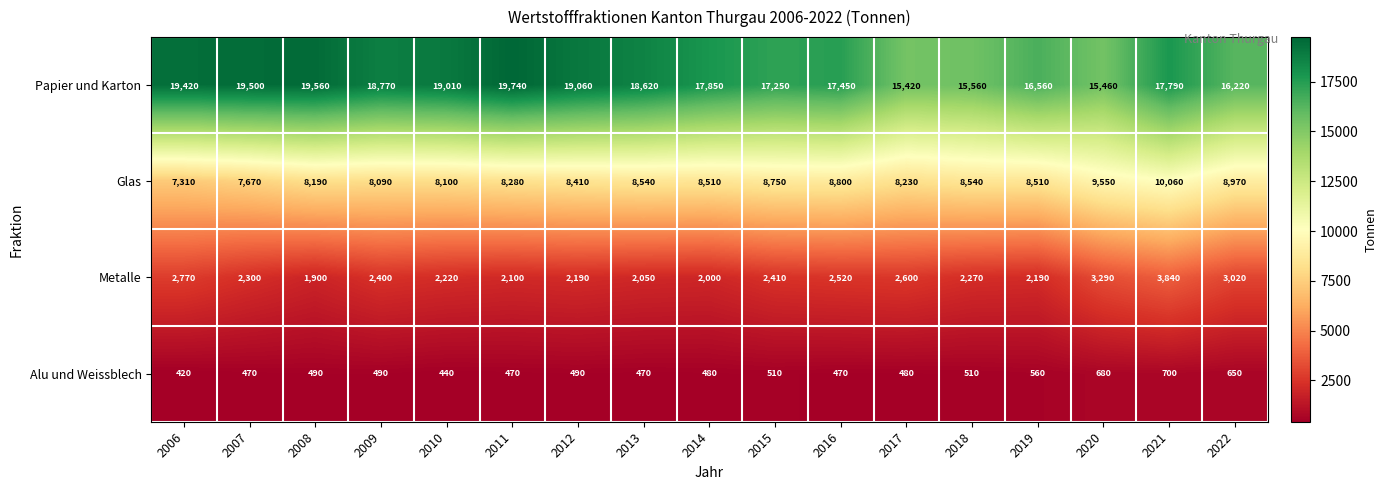

At how many categories does at least one series exceed 8529?

17